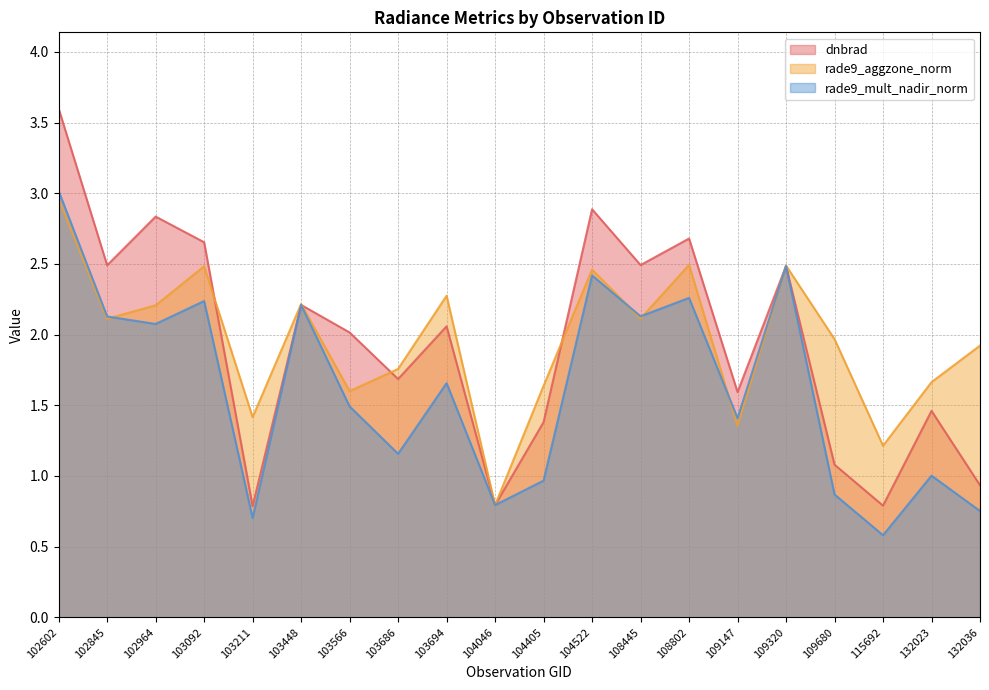

List the labels in order of dnbrad value, smallest first.

103211, 115692, 104046, 132036, 109680, 104405, 132023, 109147, 103686, 103566, 103694, 103448, 109320, 102845, 108445, 103092, 108802, 102964, 104522, 102602